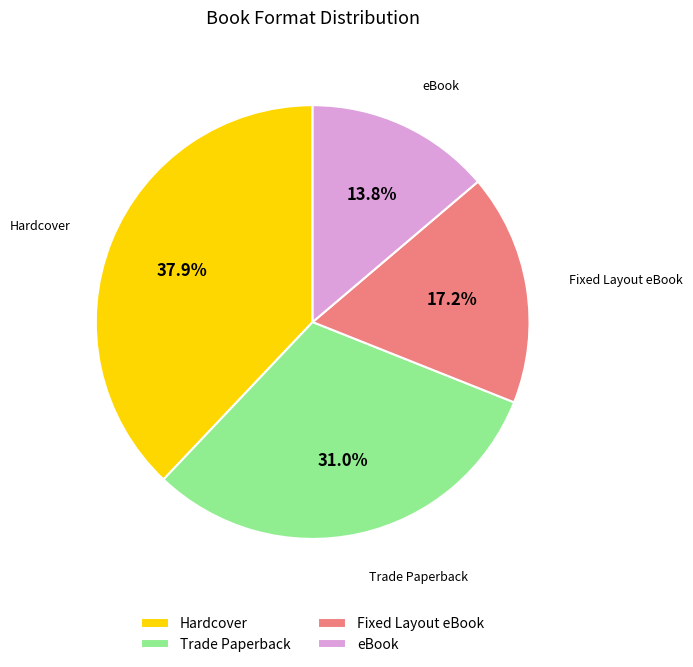

Which slice is the smallest?

eBook